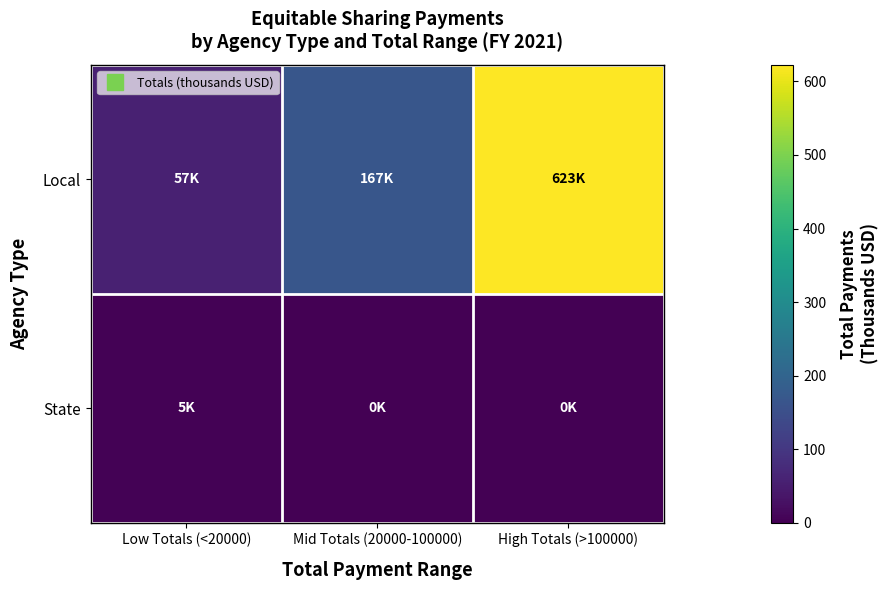

Which category has the highest value across all series?

High Totals (>100000)